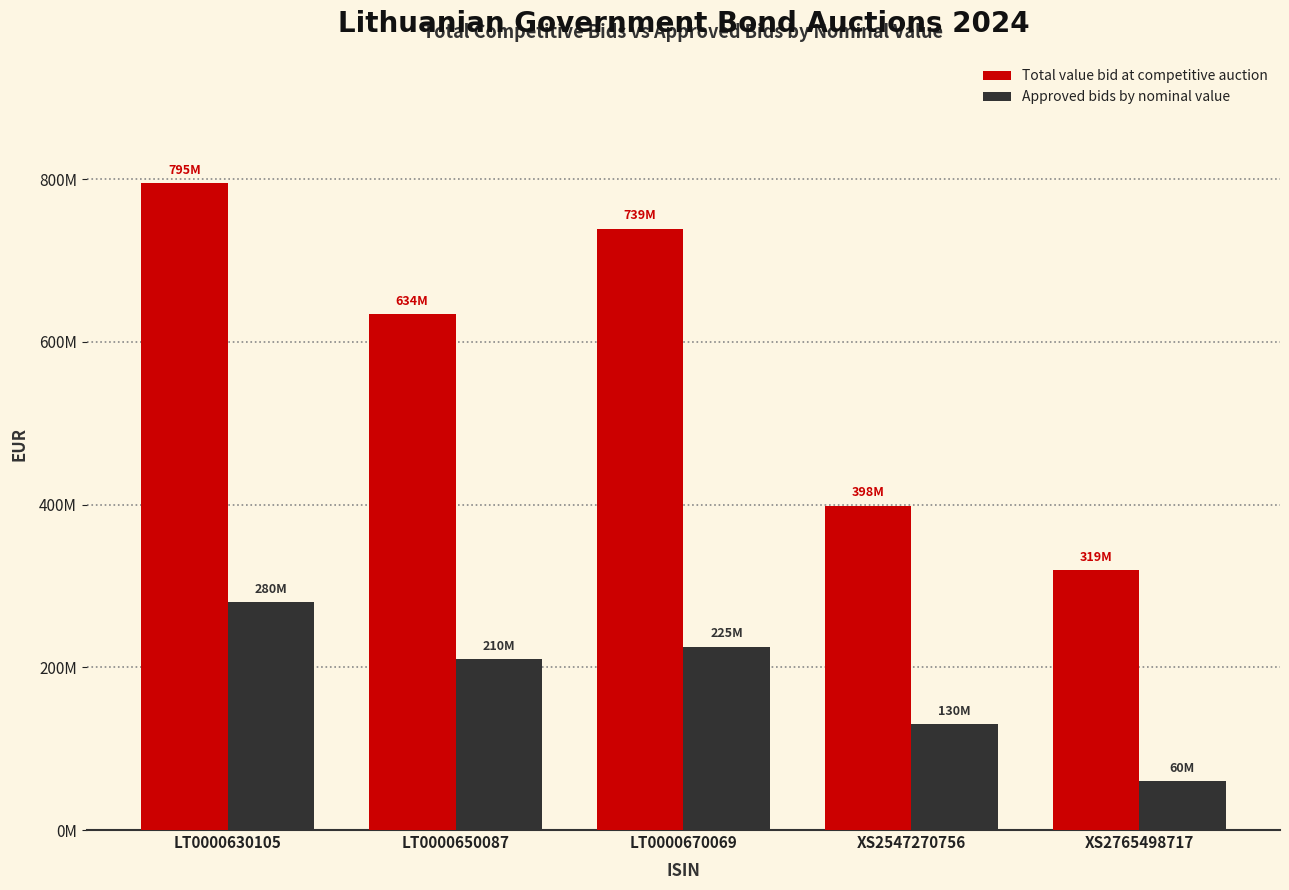

At which label does Total value bid at competitive auction reach its peak?

LT0000630105